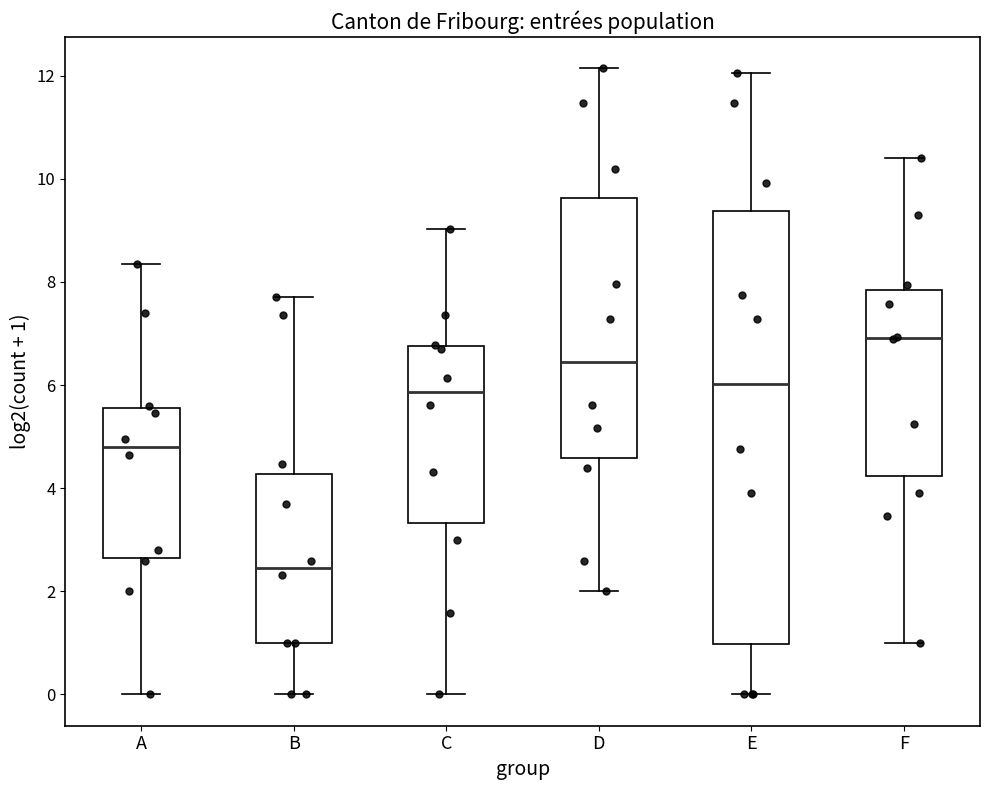

Where is the lower edge of the box for B on the y-axis? The values are not printed on the chart, so give them approximately, as read against the axis.

1.0